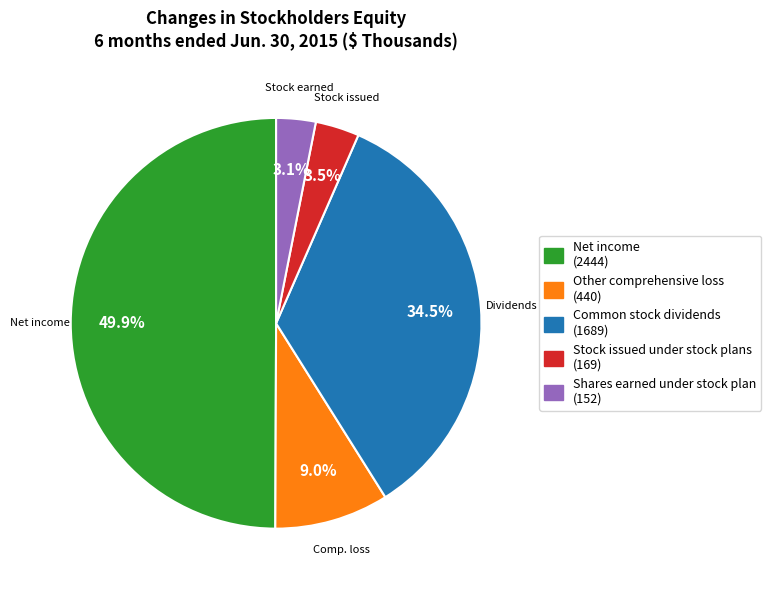

Is there a majority slice in this chart?

No